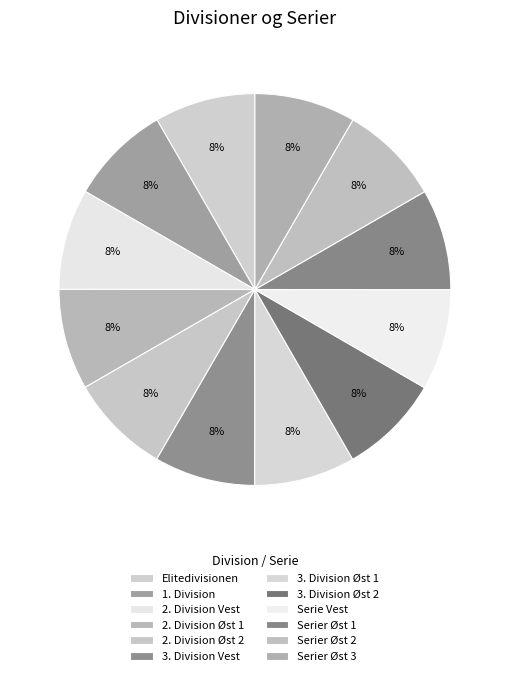

What is the largest slice in the pie chart?

Serier Øst 3